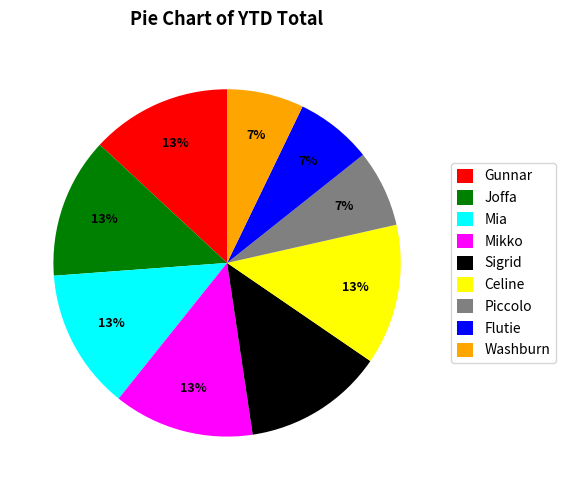

Is it true that Joffa is 13% of the pie?

True